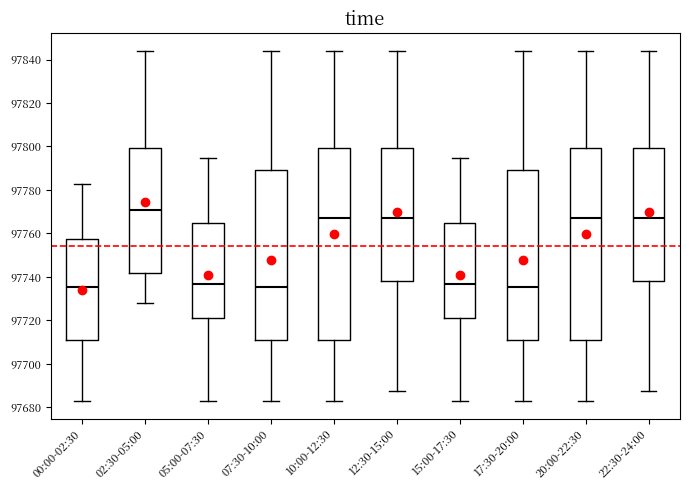

Which box's median line is the highest?

02:30-05:00